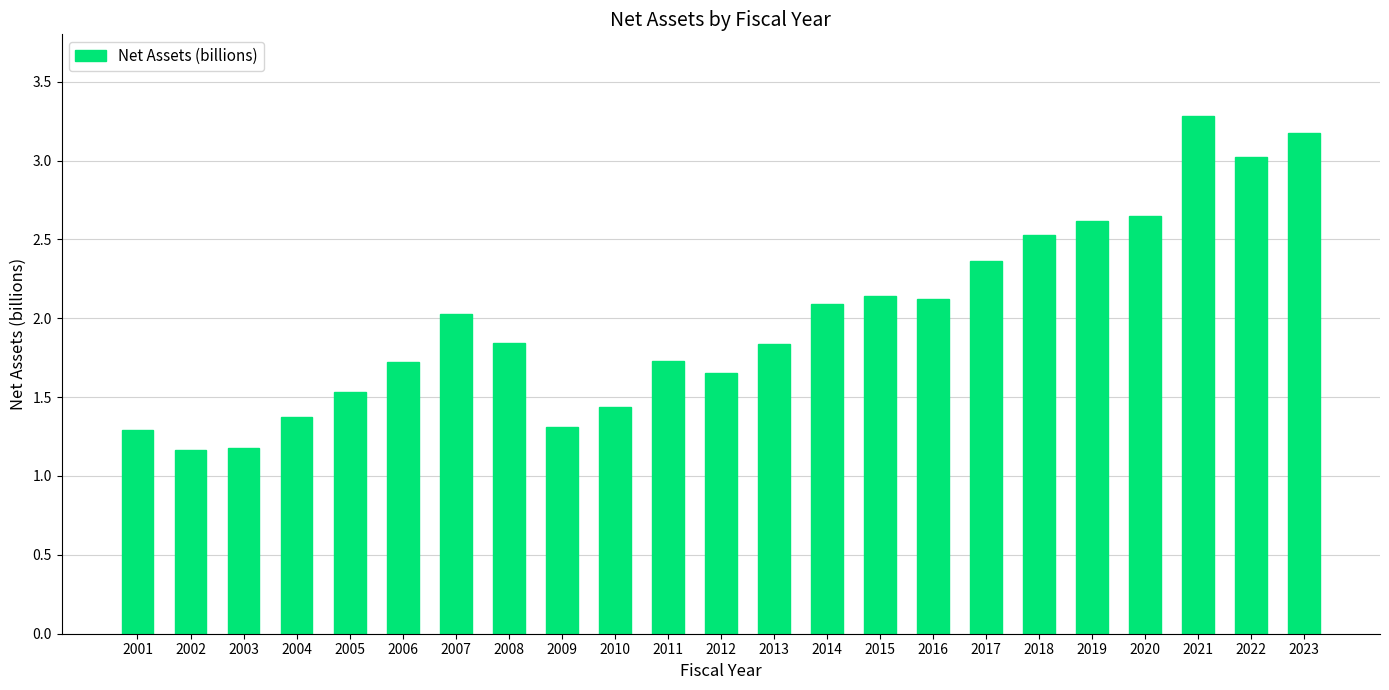

True or false: the data shows 2.1 at 2015.

True